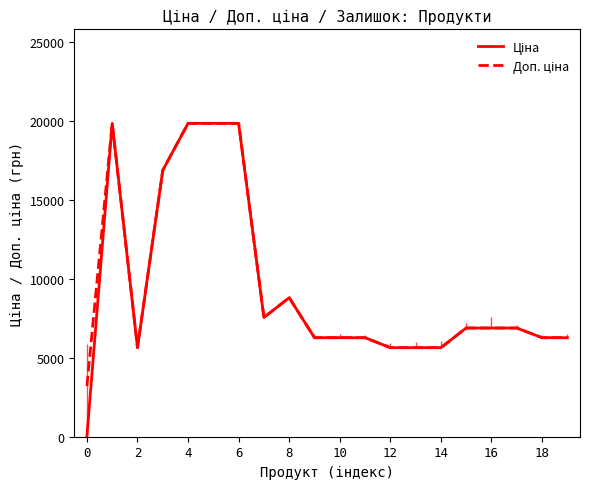

How many lines are shown in the chart?

2